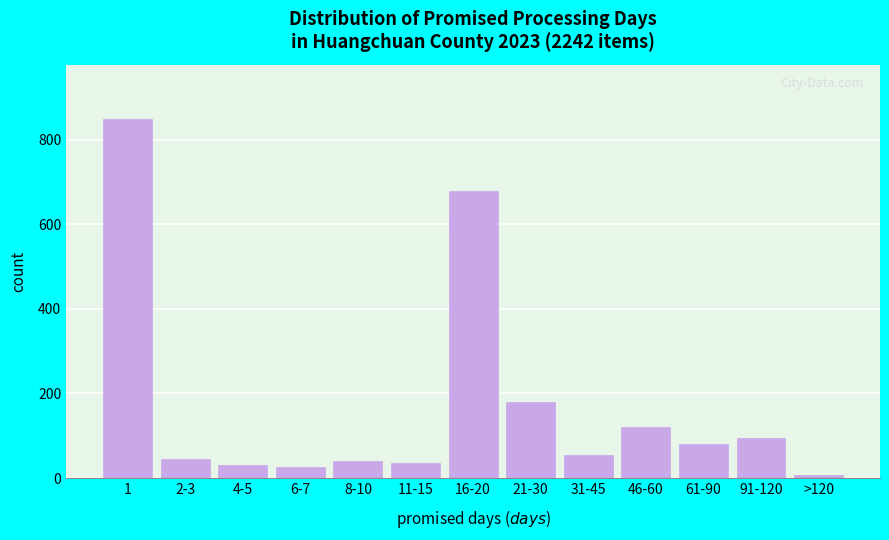

Reading right to left, list all the values displayed in this chart.

>120=7	91-120=95	61-90=80	46-60=120	31-45=55	21-30=180	16-20=680	11-15=35	8-10=40	6-7=25	4-5=30	2-3=45	1=850